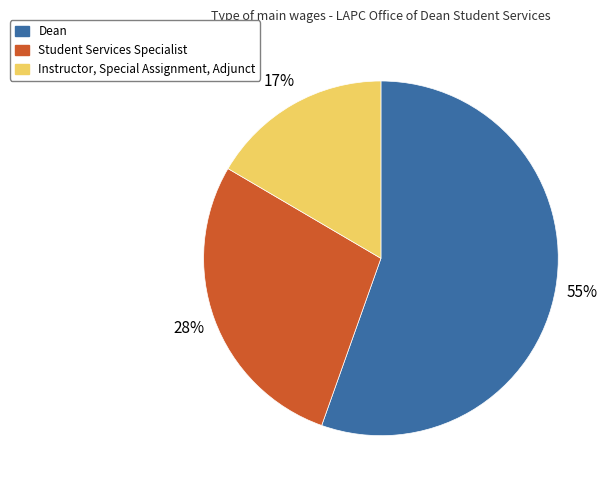

Approximately how many times larger is the value at Instructor, Special Assignment, Adjunct compared to Student Services Specialist?

0.6